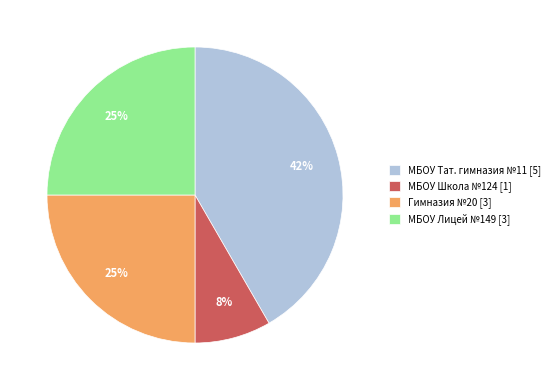

Approximately how many times larger is the value at Гимназия №20 [3] compared to МБОУ Лицей №149 [3]?

1.0